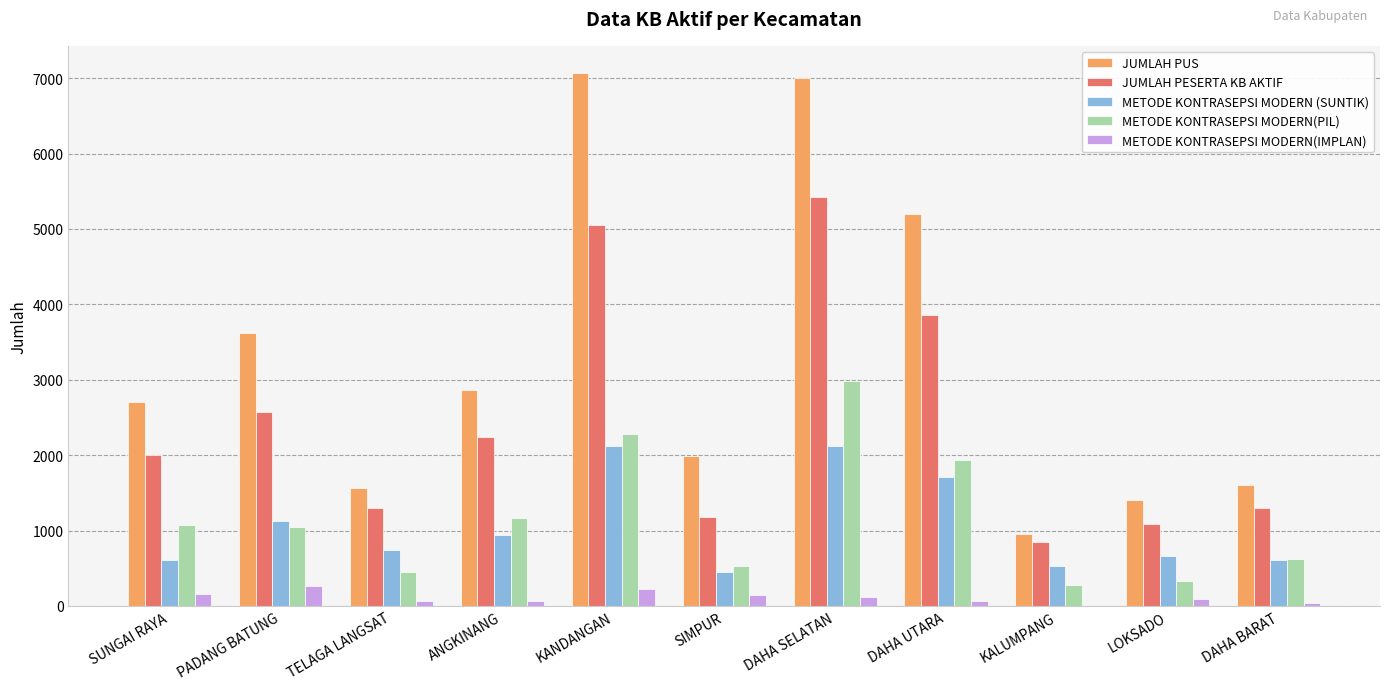

At which category is the sum across all series the highest?

DAHA SELATAN